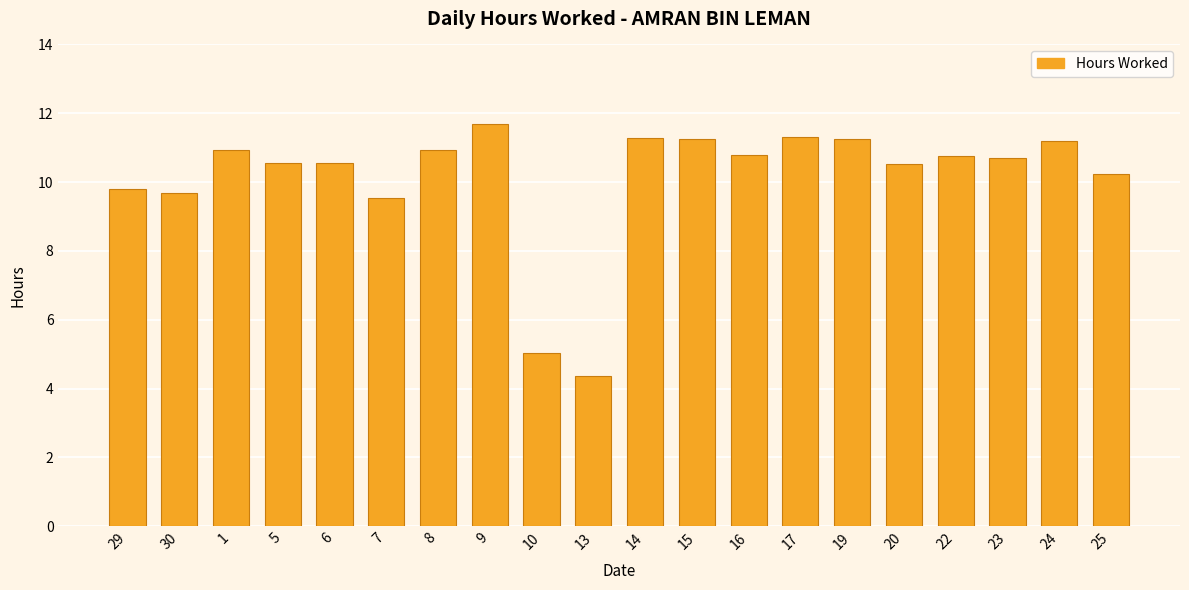

Between 9 and 29, which is larger?

9